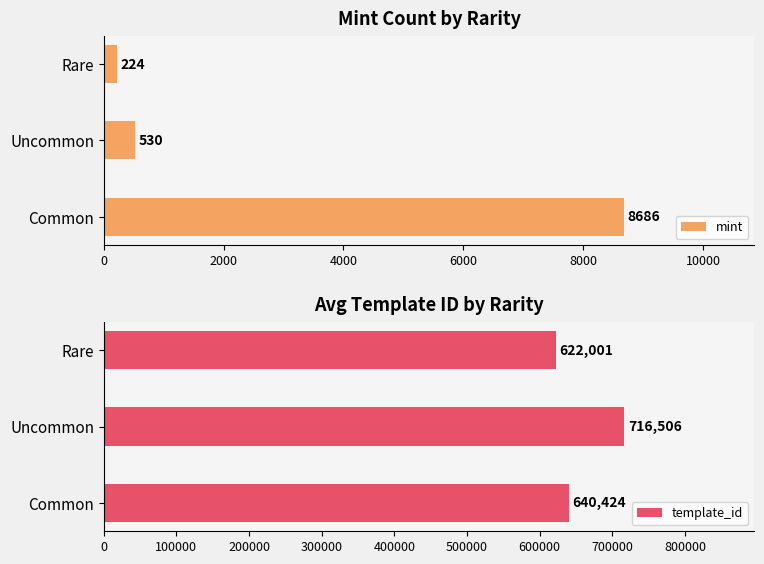

Which category has the lowest value in the mint series?

Rare